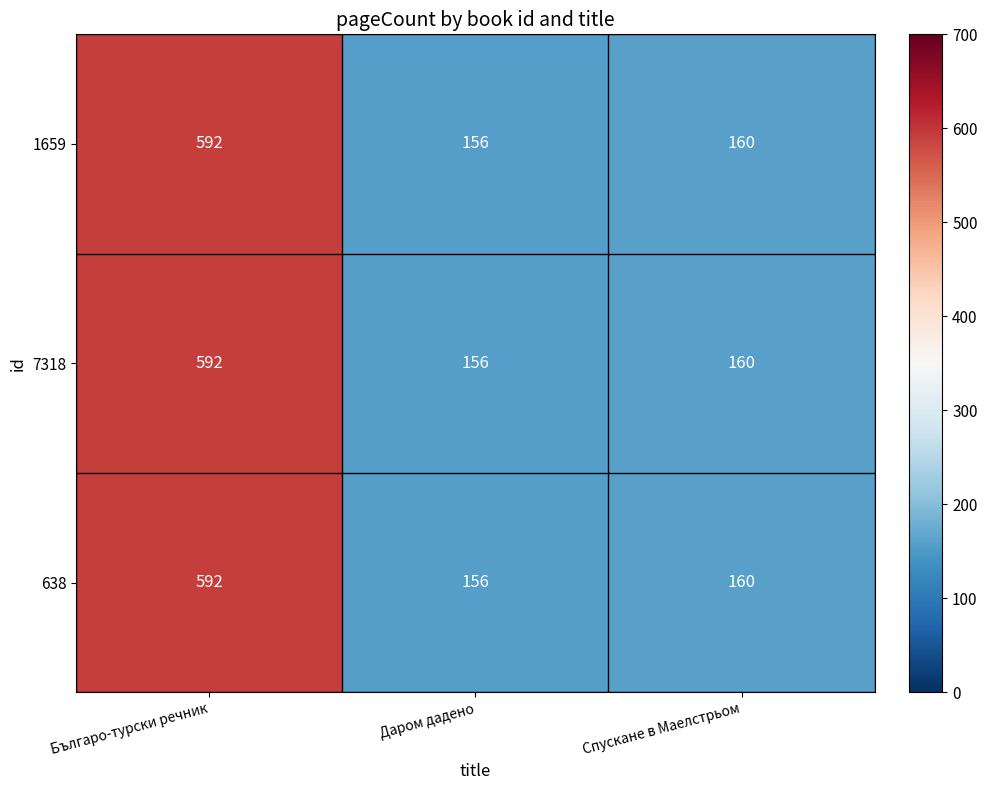

At which label is 7318 closest to 374?

Спускане в Маелстрьом